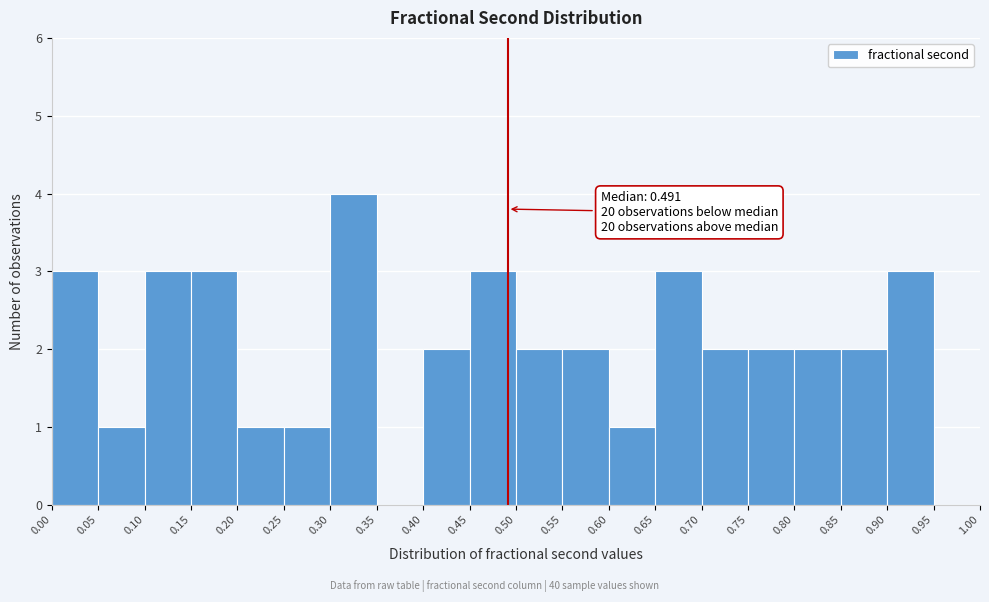

Which range on the x-axis has the tallest bar?

0.30 to 0.35